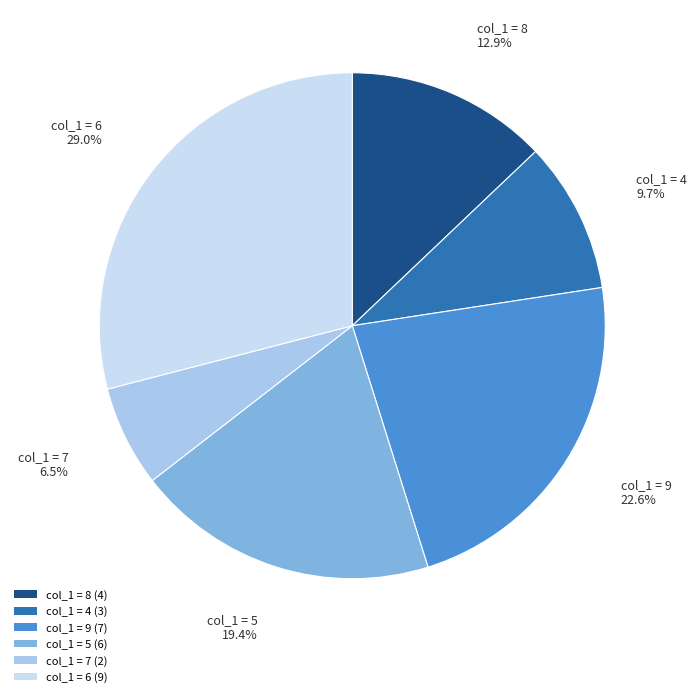

Which category has the biggest portion of the pie?

col_1 = 6 (9)